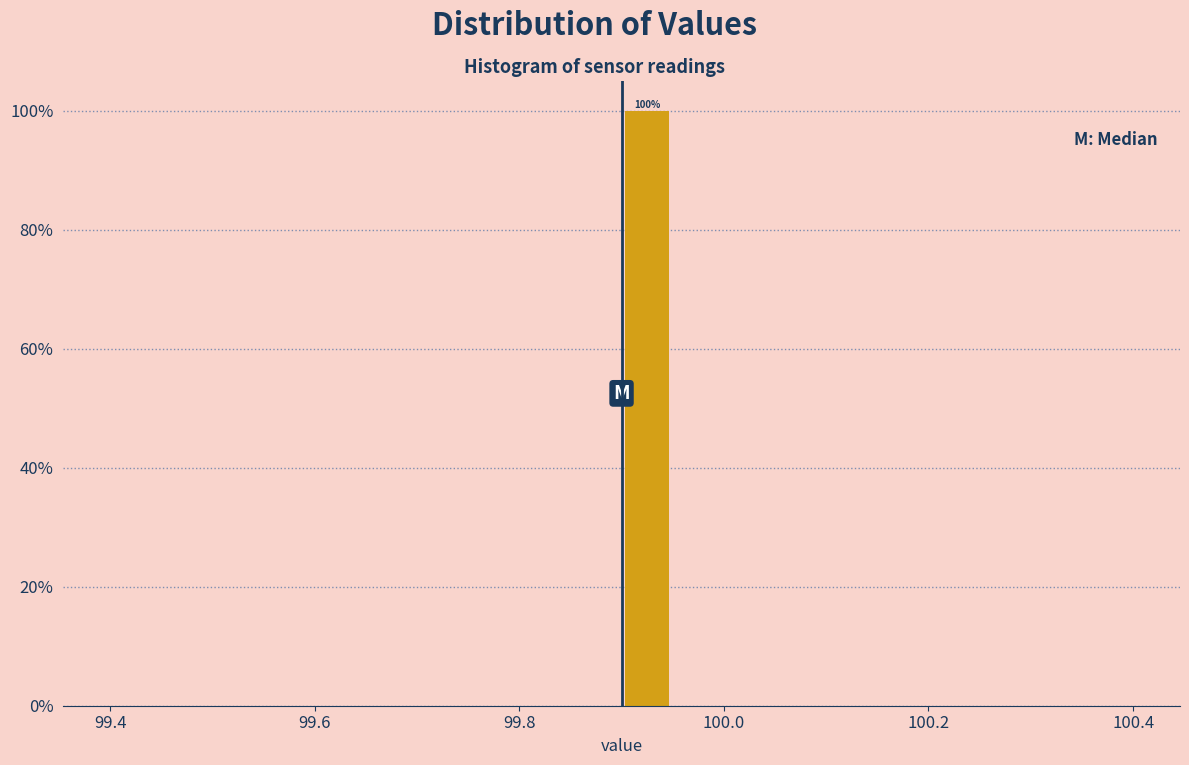

Around what value on the x-axis is the tallest bar? Give the approximate position of its centre, as read against the axis.

99.92